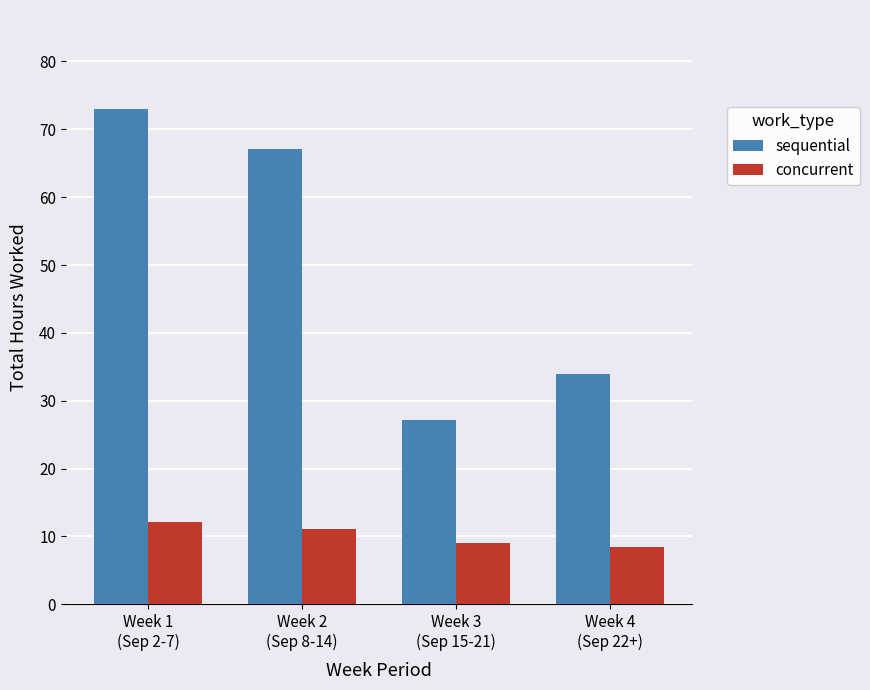

How many groups of bars are there?

4